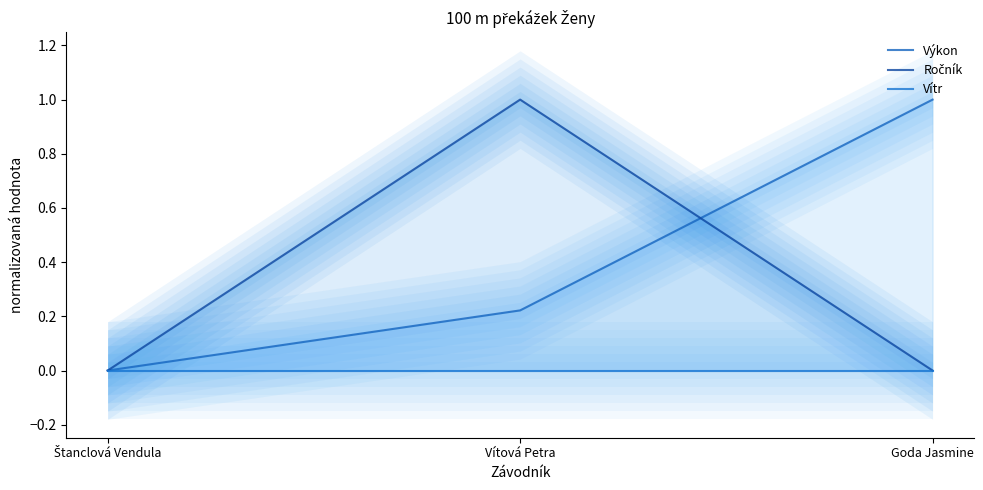

What is the label of the 2nd point from the left?

Vítová Petra